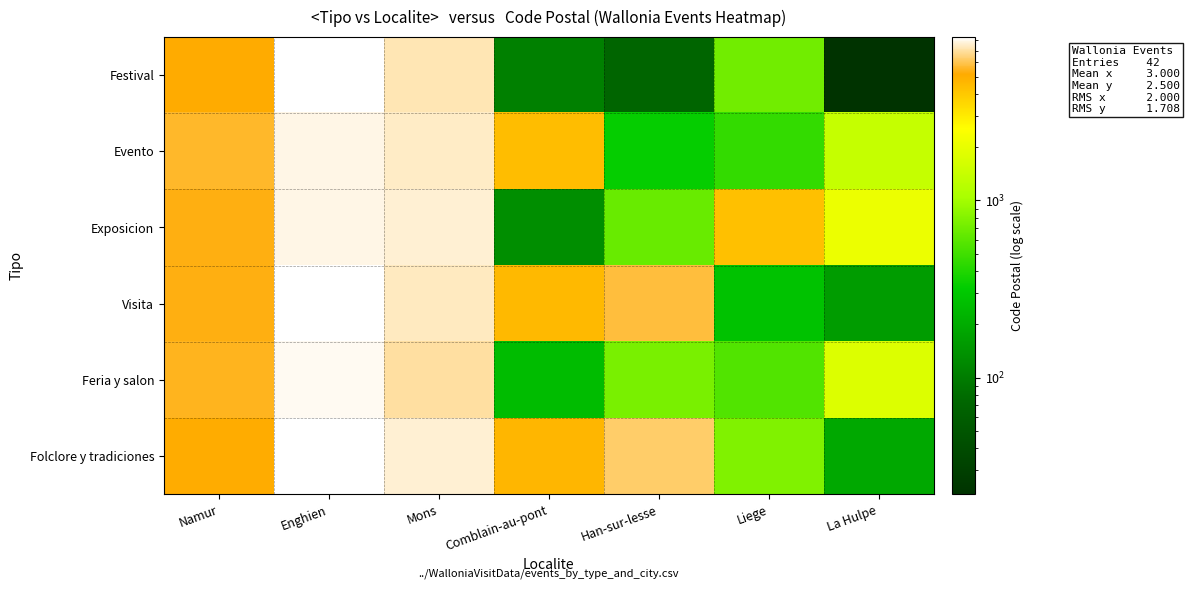

At which category is the sum across all series the highest?

Enghien